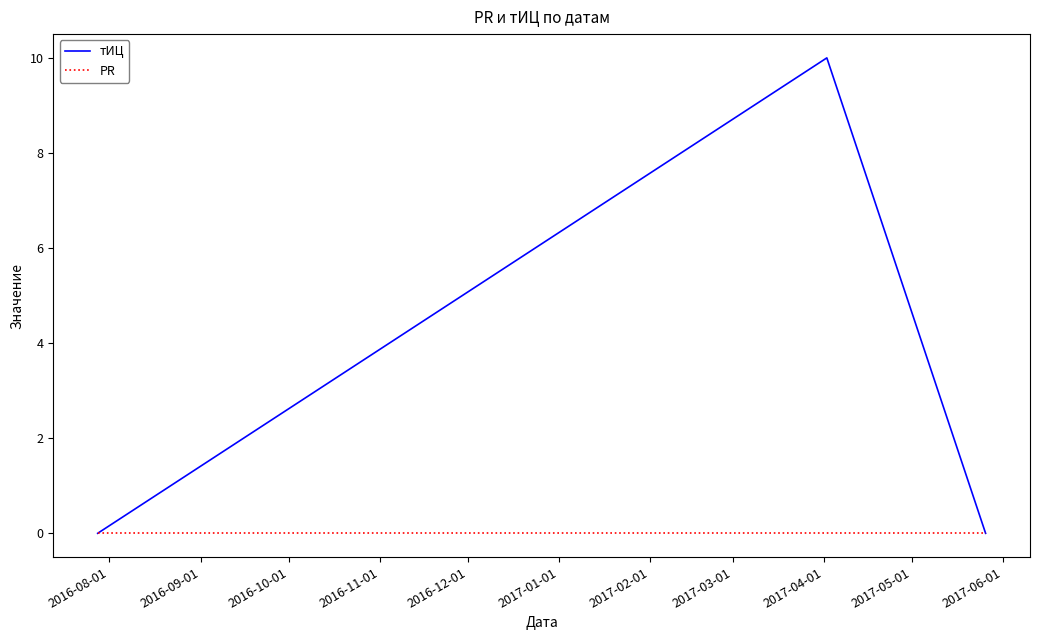

Which series has the largest range (max minus min)?

тИЦ